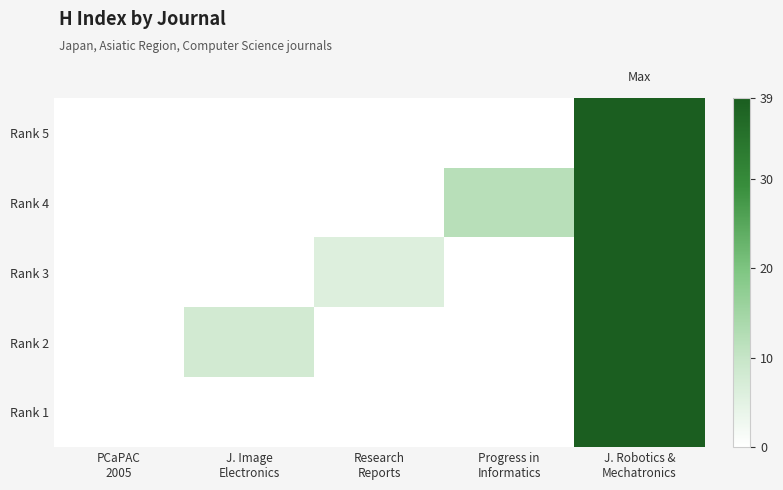

At which category is the sum across all series the highest?

J. Robotics &
Mechatronics